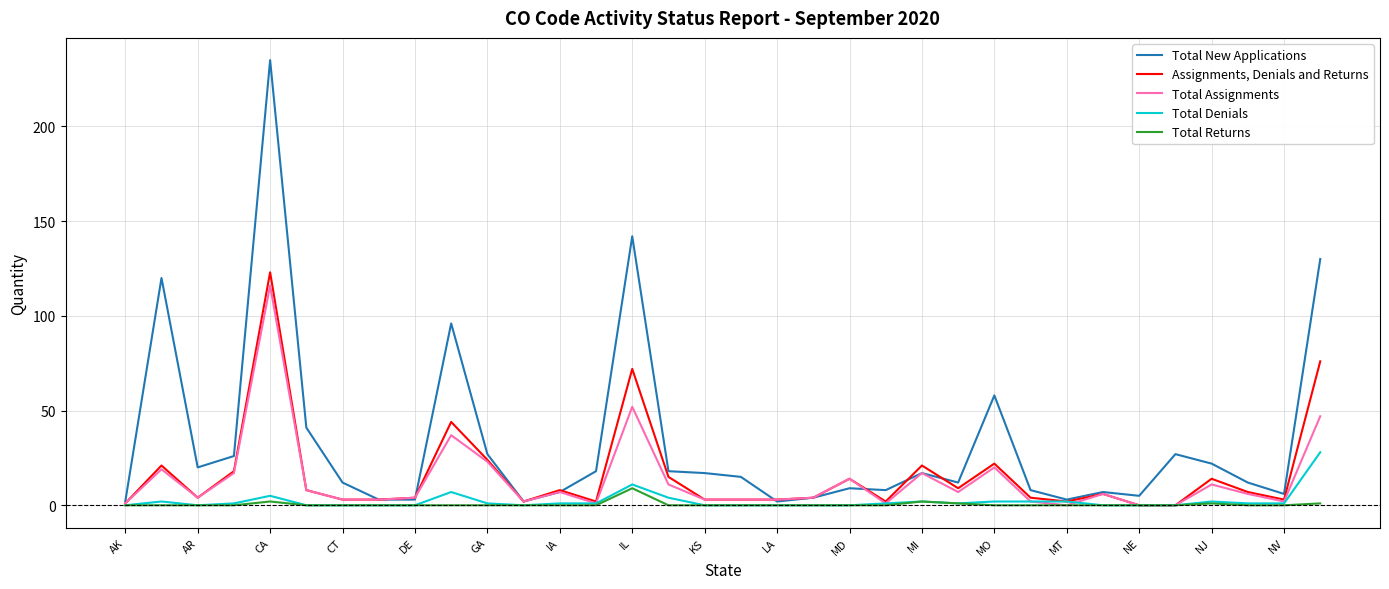

Which series has the widest spread of values?

Total New Applications